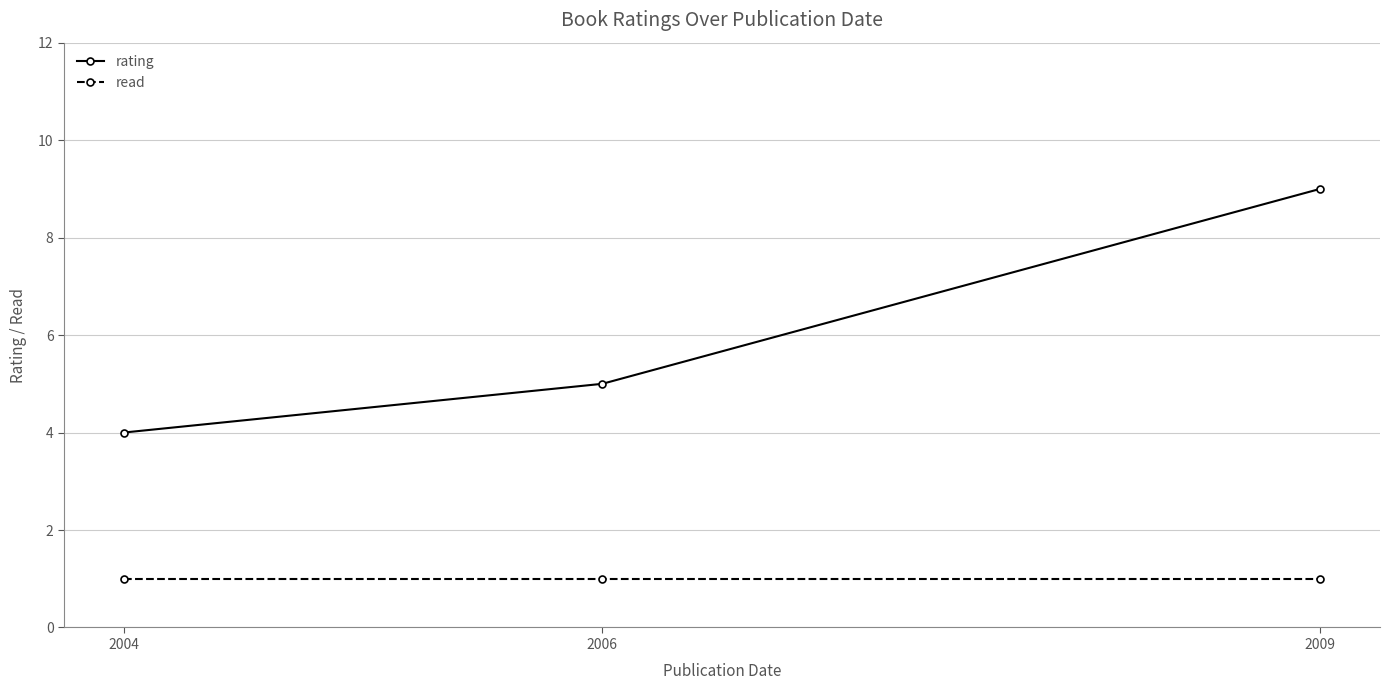

Is it true that rating equals 5 at 2006?

True